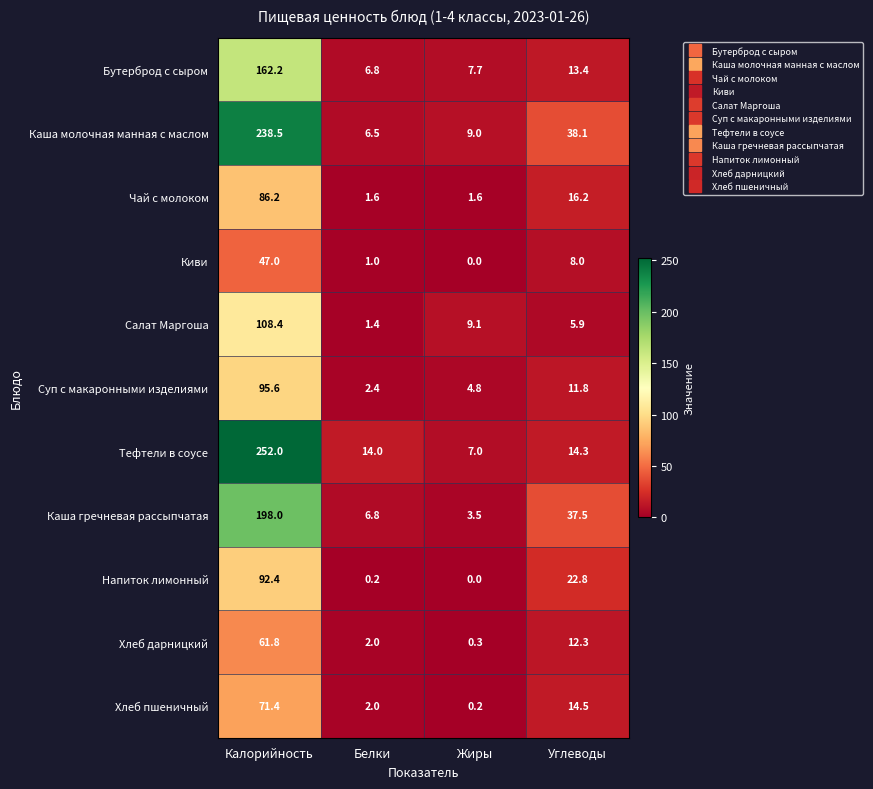

Which series changed the most between Калорийность and Белки?

Тефтели в соусе